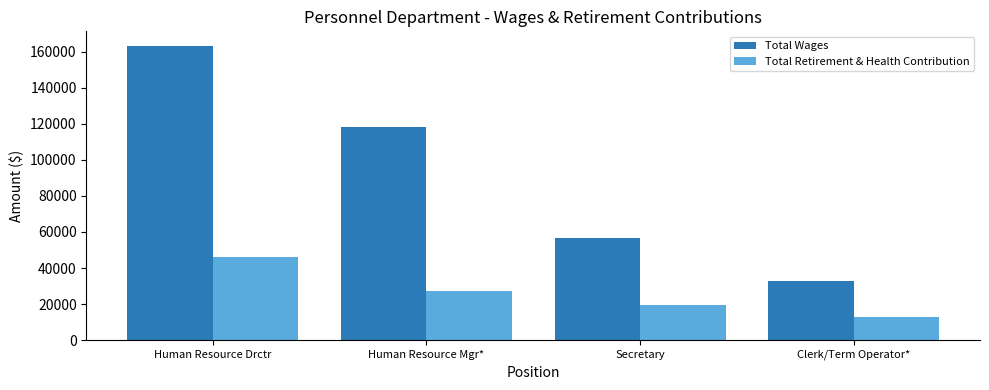

Which series has the largest total across all categories?

Total Wages